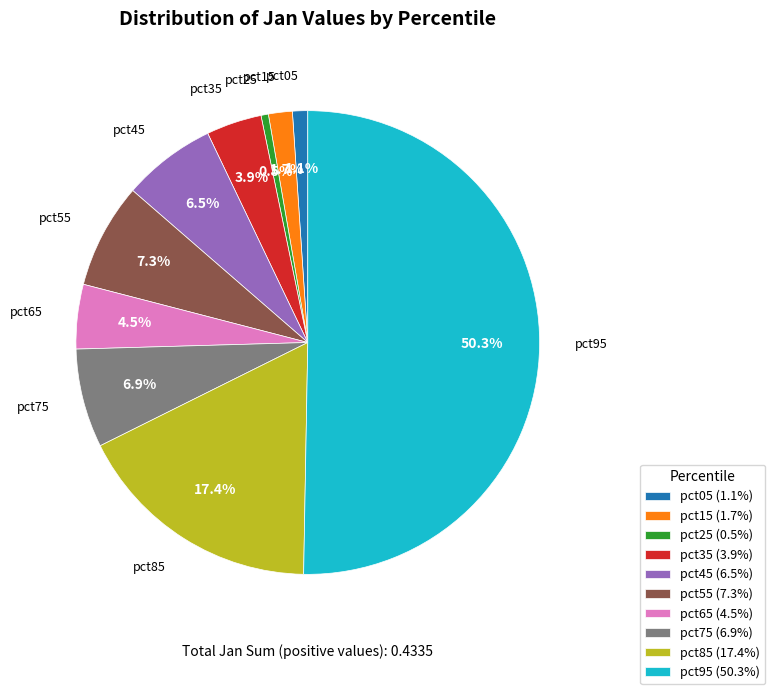

What percentage is the pct05 slice, to the nearest percent?

1%